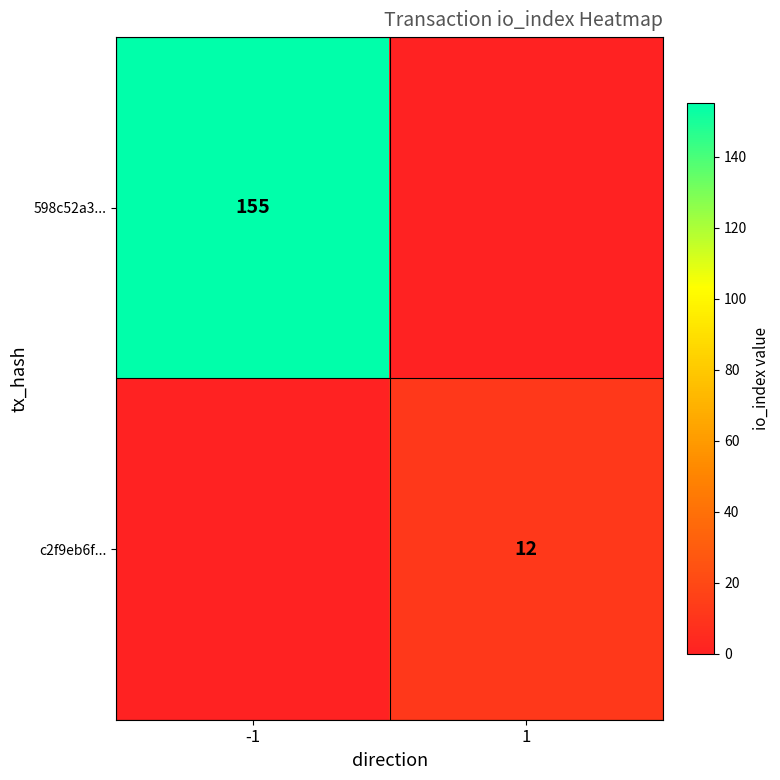

The value of 598c52a3... at -1 is 40. True or false?

False